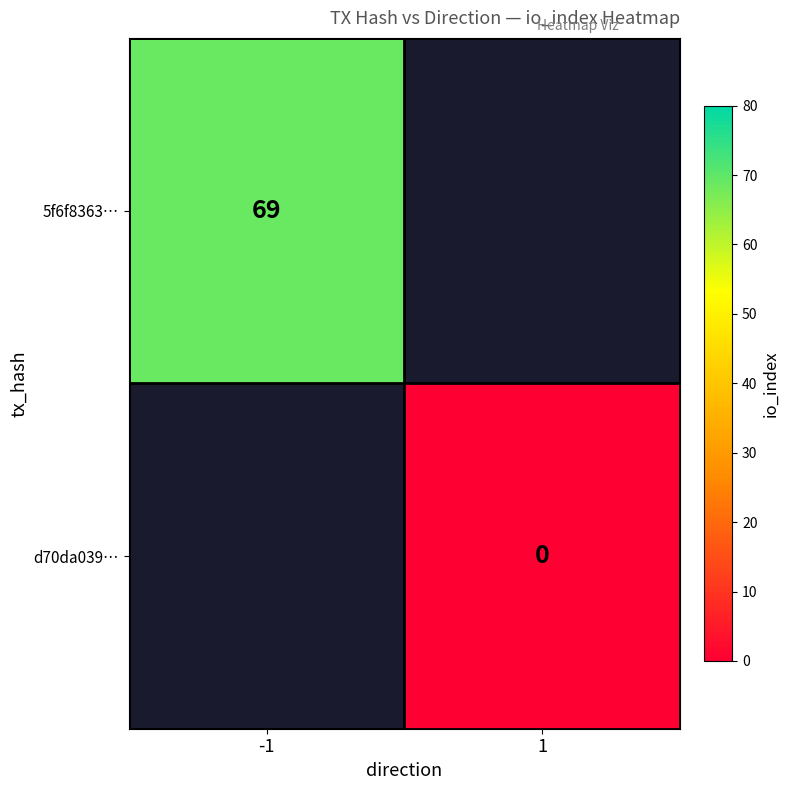

Is the value of 5f6f8363… at -1 greater than the value of d70da039… at 1?

Yes